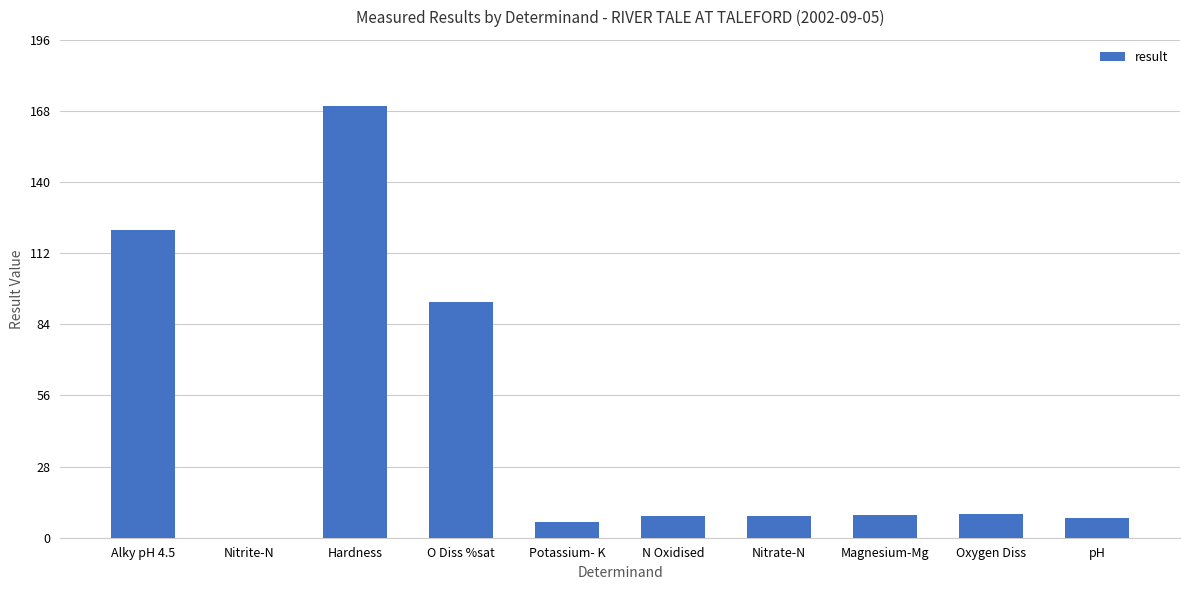

What is the maximum value shown in the chart?

170.0